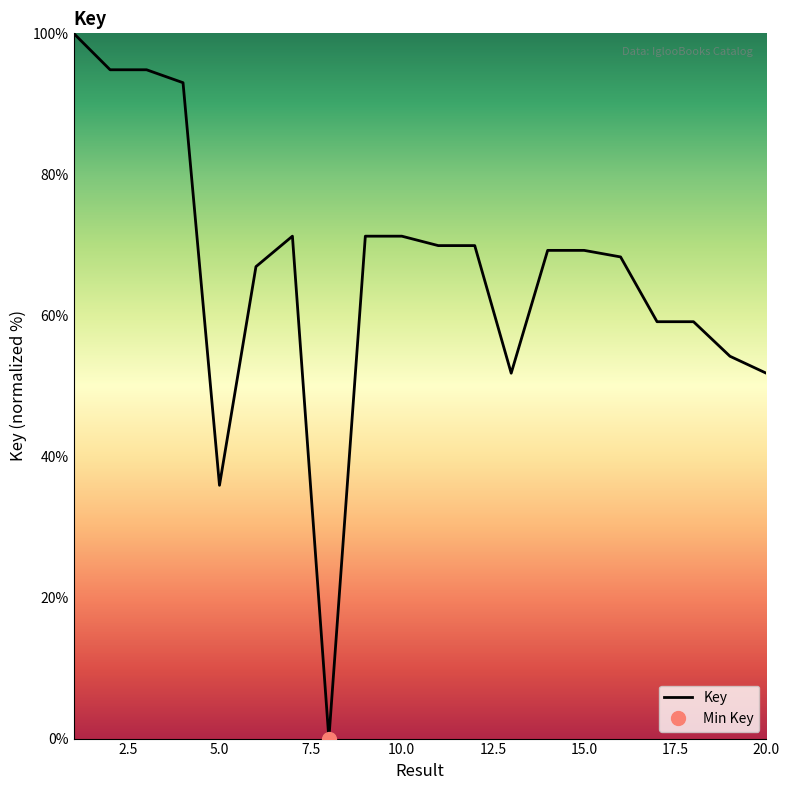

Rank the categories by value from highest to lowest.

1, 2, 3, 4, 10, 7, 9, 12, 11, 15, 14, 16, 6, 18, 17, 19, 13, 20, 5, 8